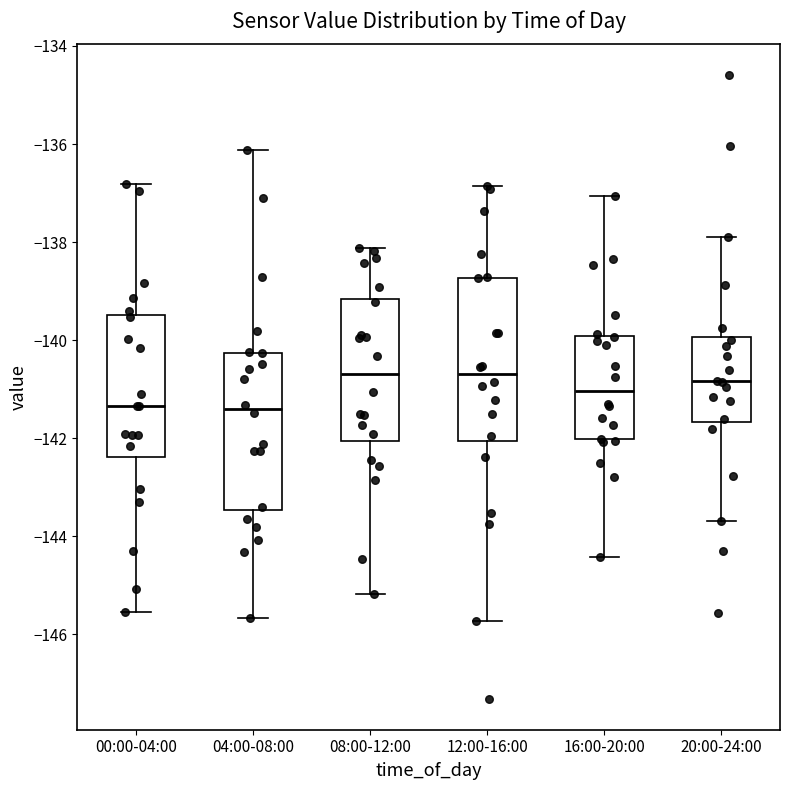

Reading left to right, read every box against the y-axis: the position of its median line, the range the box covers, and the ends of its whiskers. The values are not printed on the chart, so give them approximately, as read against the axis.

00:00-04:00: median -141.4, box -142.4 to -139.4, whiskers -145.6 to -136.8
04:00-08:00: median -141.4, box -143.4 to -140.2, whiskers -145.6 to -136.2
08:00-12:00: median -140.6, box -142.0 to -139.2, whiskers -145.2 to -138.2
12:00-16:00: median -140.6, box -142.0 to -138.8, whiskers -145.8 to -136.8
16:00-20:00: median -141.0, box -142.0 to -140.0, whiskers -144.4 to -137.0
20:00-24:00: median -140.8, box -141.6 to -140.0, whiskers -143.6 to -138.0